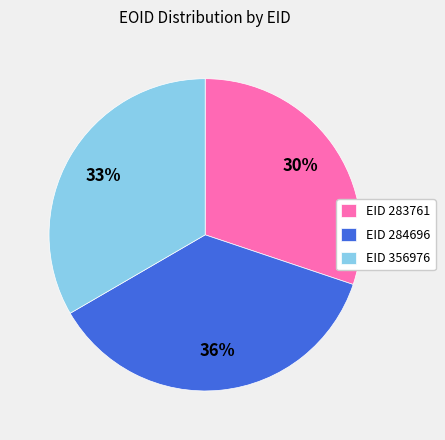

Is the sum of EID 283761 and EID 356976 greater than half?

Yes